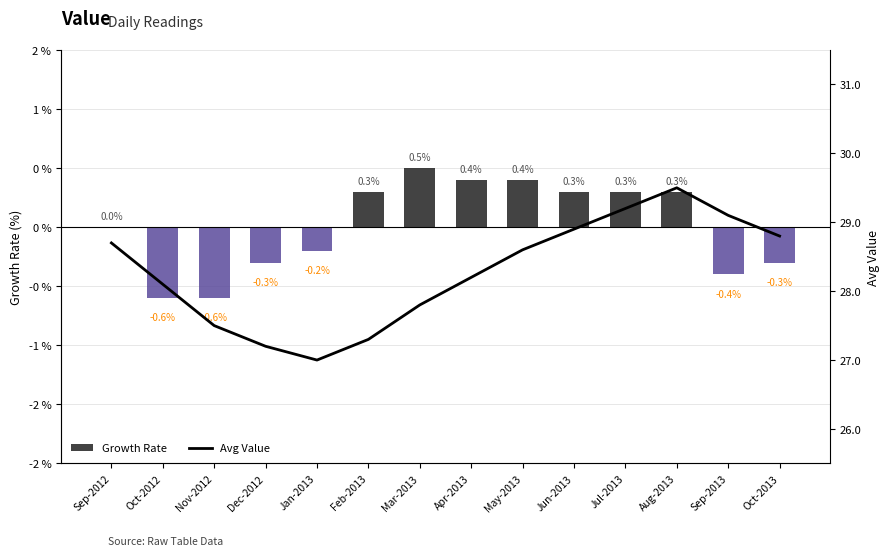

List the labels in order of Avg Value value, smallest first.

Jan-2013, Dec-2012, Feb-2013, Nov-2012, Mar-2013, Oct-2012, Apr-2013, May-2013, Sep-2012, Oct-2013, Jun-2013, Sep-2013, Jul-2013, Aug-2013